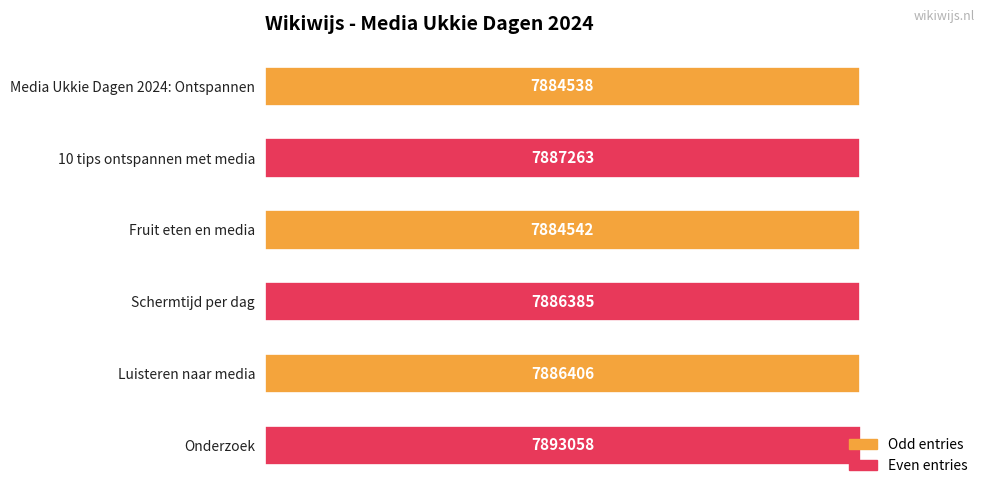

How many bars are there in total?

6